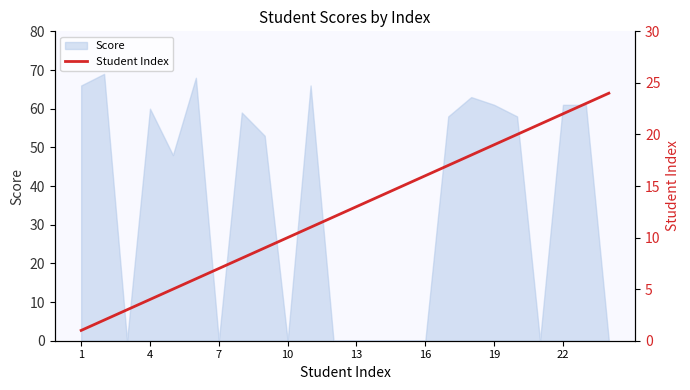

How many data points are less than 13?

12